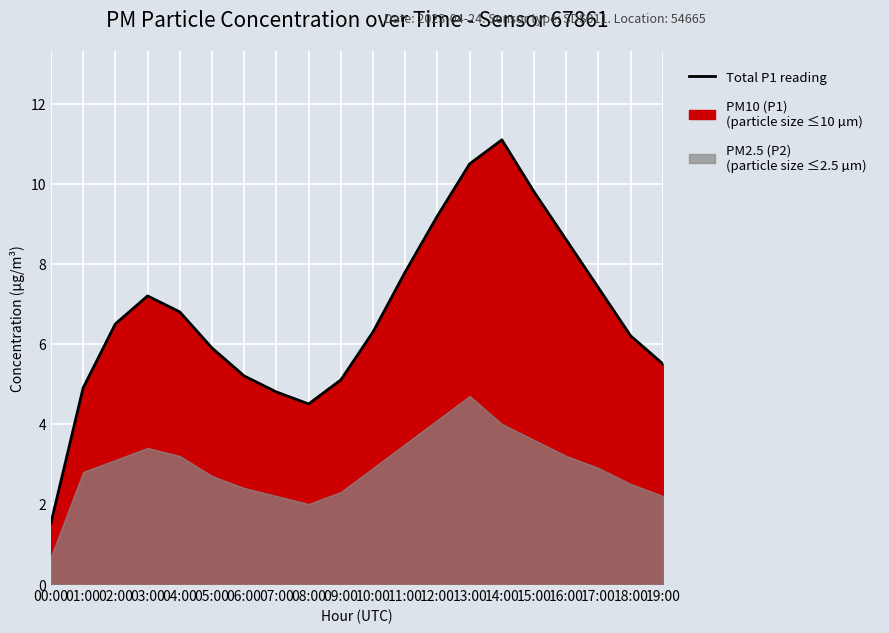

Which category has the highest value across all series?

14:00